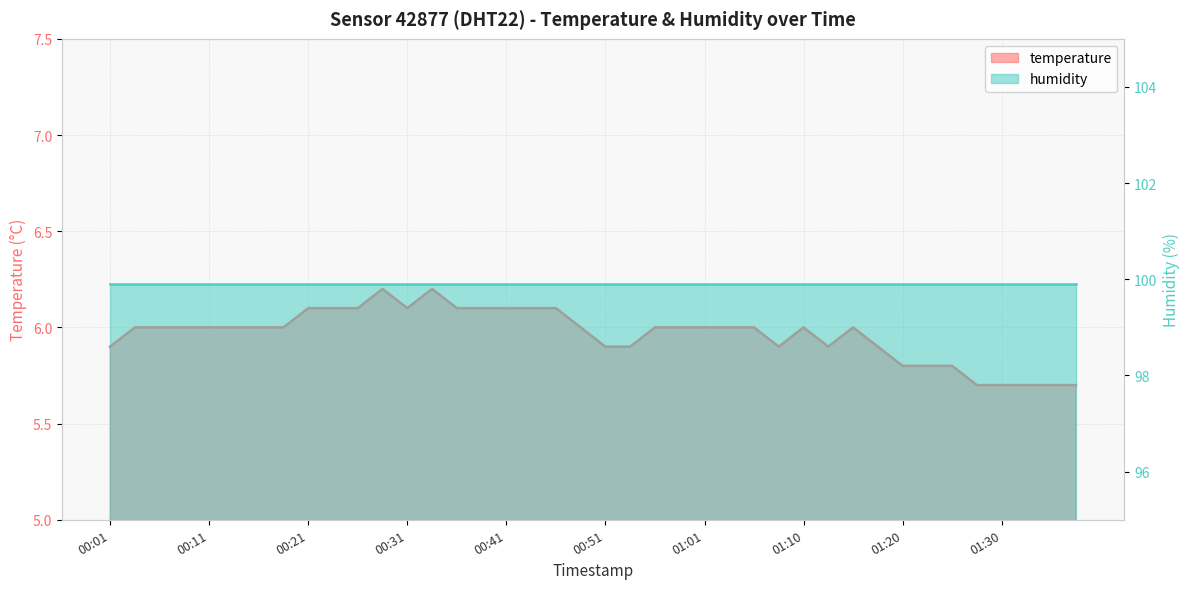

What position from the right is 00:41?

24